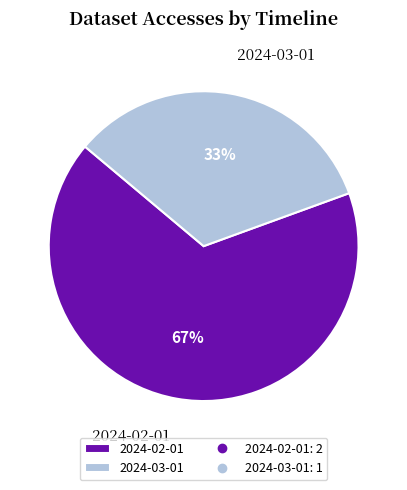

How many slices are in this pie chart?

2